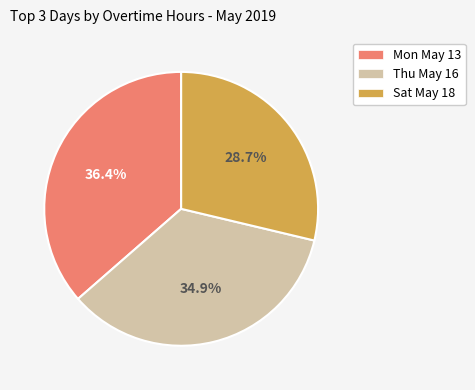

Between Sat May 18 and Thu May 16, which is larger?

Thu May 16